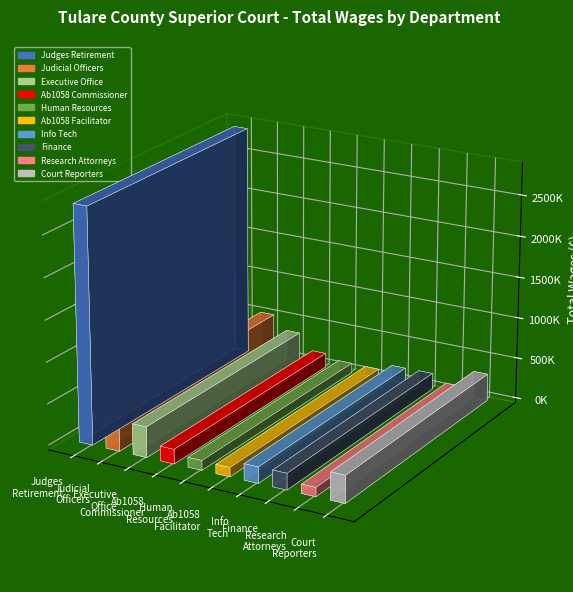

Reading right to left, what are all the values shown in this chart?

Court Reporters=331193.0	Research Attorneys=109510.0	Finance=198262.0	Information Technology=195220.0	Ab1058 Facilitator=110854.0	Human Resources=117010.0	Ab1058 Commissioner=174999.0	Executive Office=370179.0	Judicial Officers=539200.0	Judges Retirement System Member=2835455.6